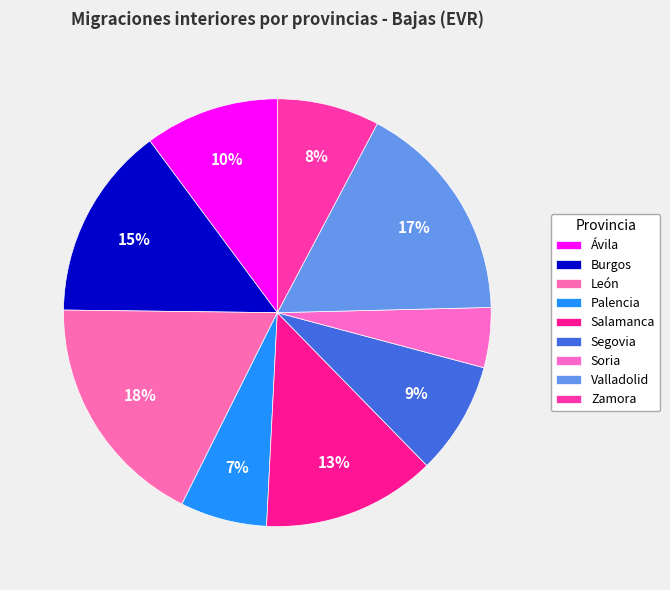

Rank the categories by value from lowest to highest.

Soria, Palencia, Zamora, Segovia, Ávila, Salamanca, Burgos, Valladolid, León